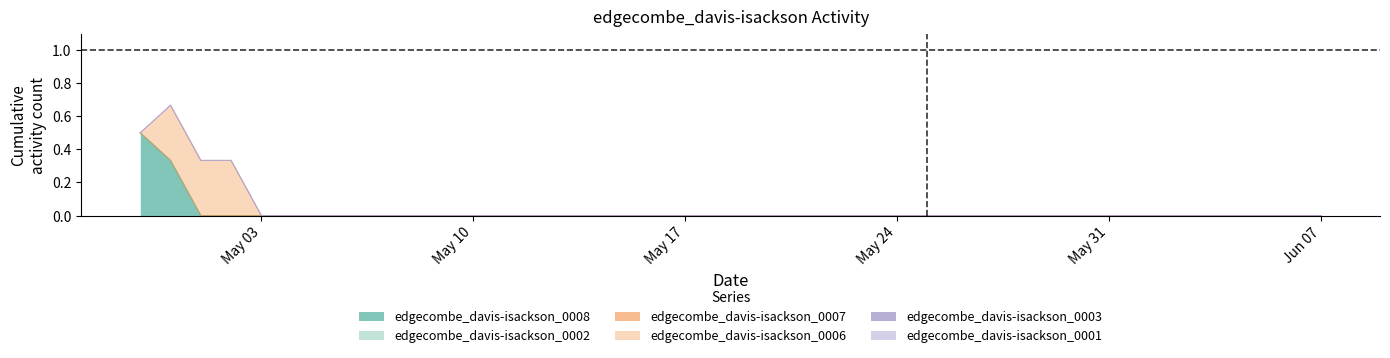

At which label does edgecombe_davis-isackson_0006 reach its peak?

2021-05-01